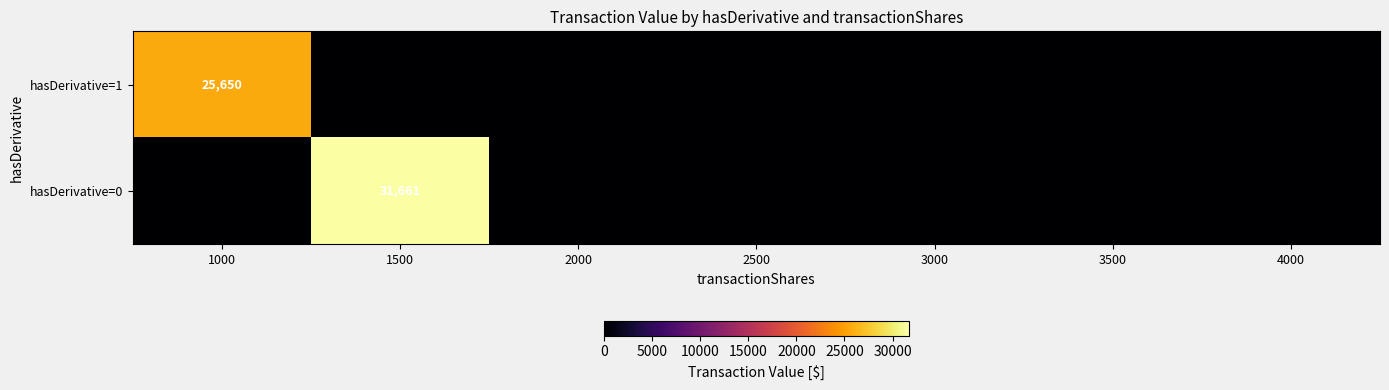

The value of hasDerivative=0 at 1500 is 31661. True or false?

True